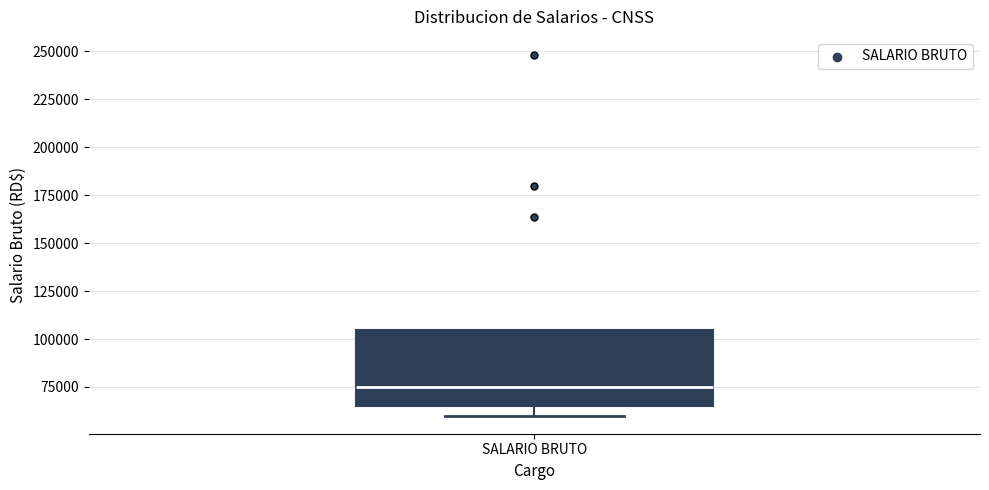

Read this box plot against the y-axis: the position of the median line, the range covered by the box, and the ends of both whiskers. The values are not printed on the chart, so give them approximately, as read against the axis.

median 75000, box 65000 to 105000, whiskers 60000 to 105000